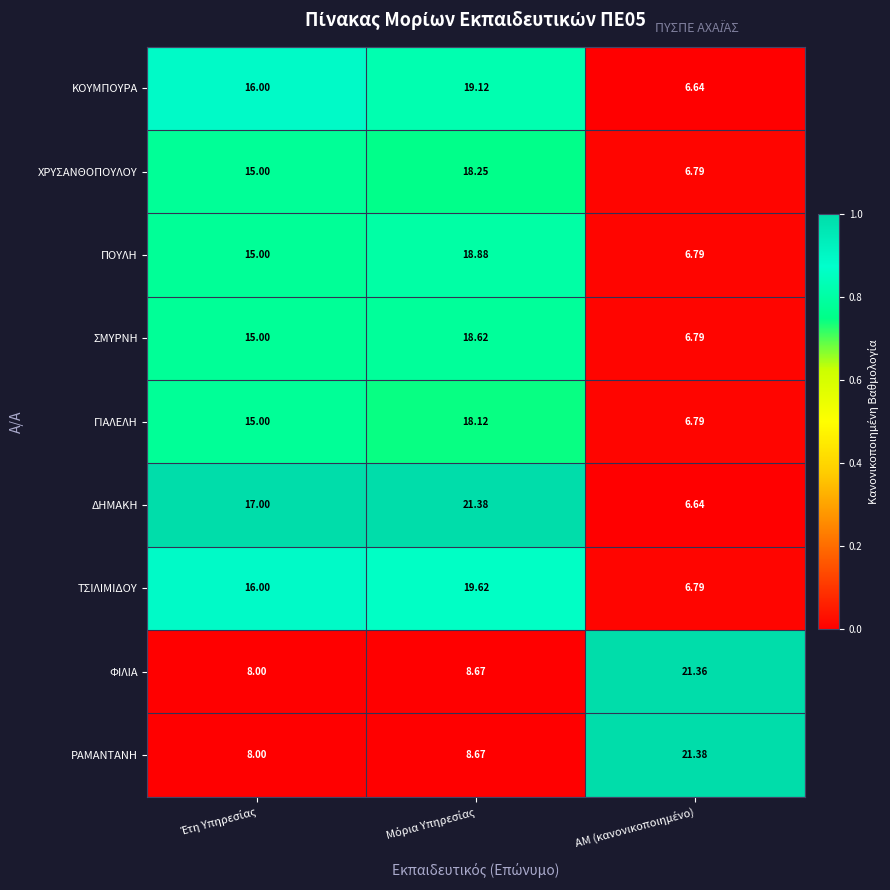

Which series has the largest range (max minus min)?

ΔΗΜΑΚΗ